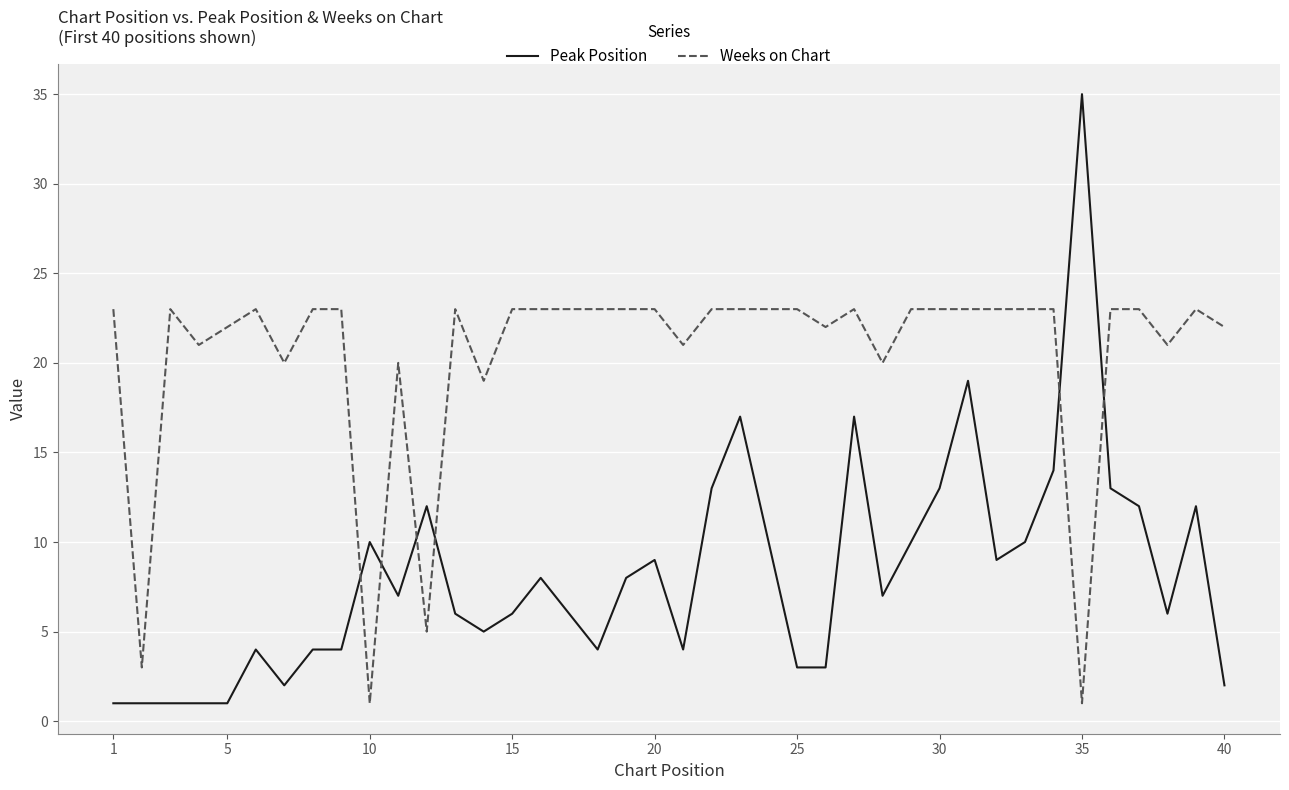

Which series ends up on top after the final intersection of Peak Position and Weeks on Chart?

Weeks on Chart